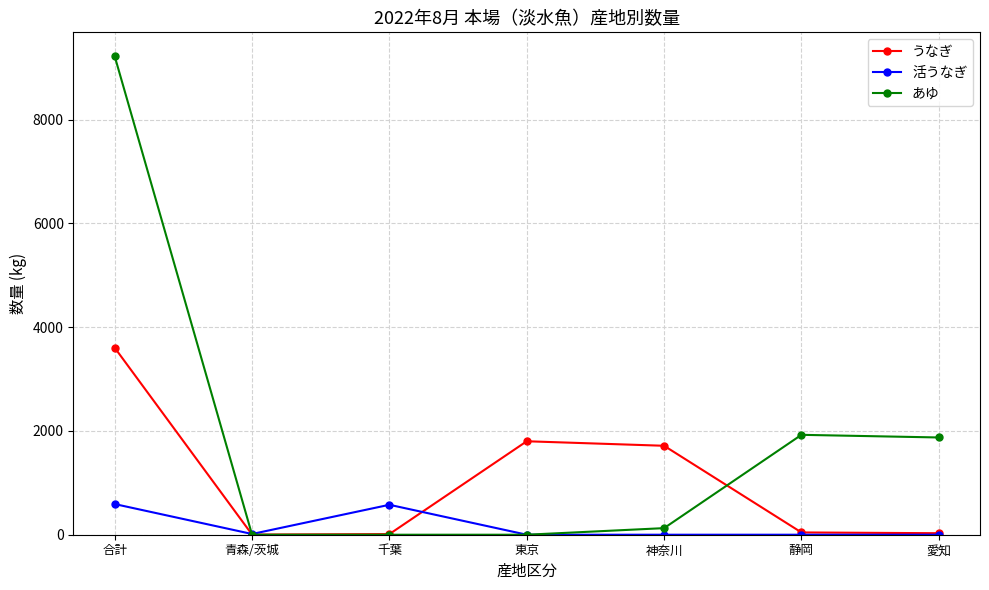

Which series has the widest spread of values?

あゆ